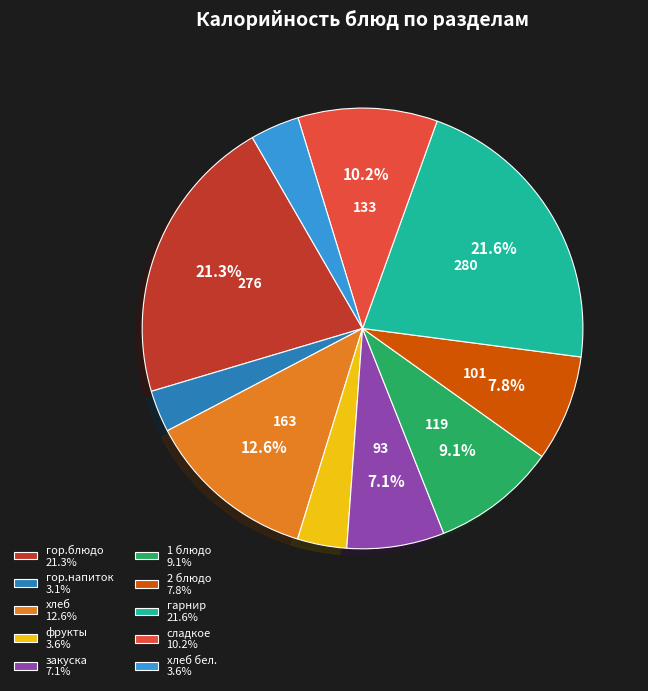

Is there any slice that represents more than half of the pie?

No